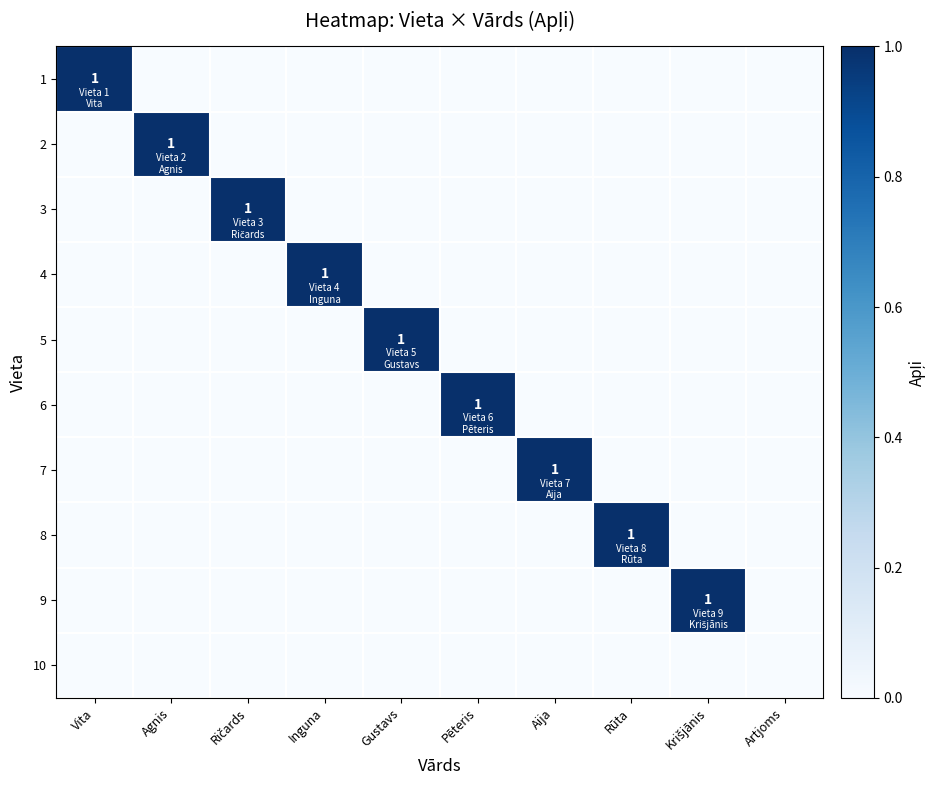

At which label does 7 reach its peak?

Aija